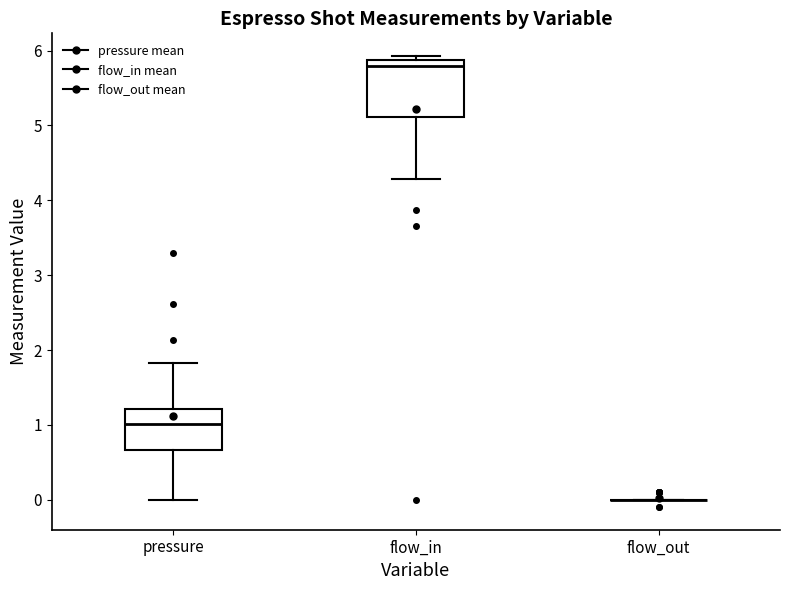

Which box is the tallest, from its lower edge to its upper edge?

flow_in